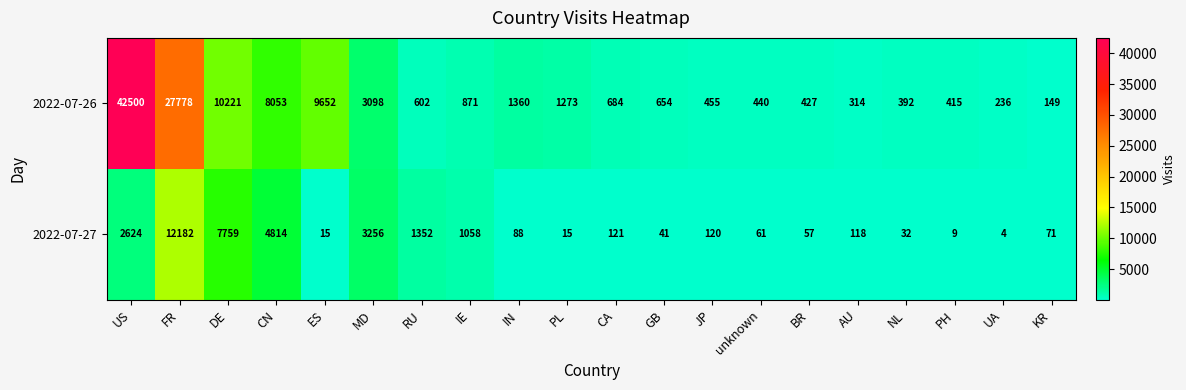

Is it true that 2022-07-27 equals 49 at NL?

False